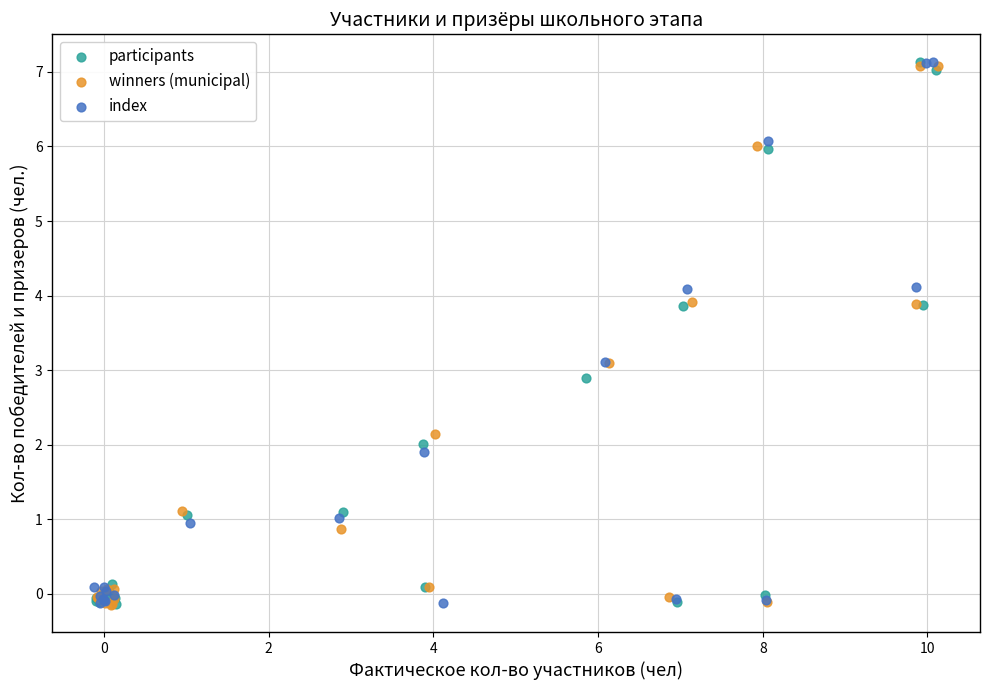

What are all the series names shown in the legend?

participants, winners (municipal), index